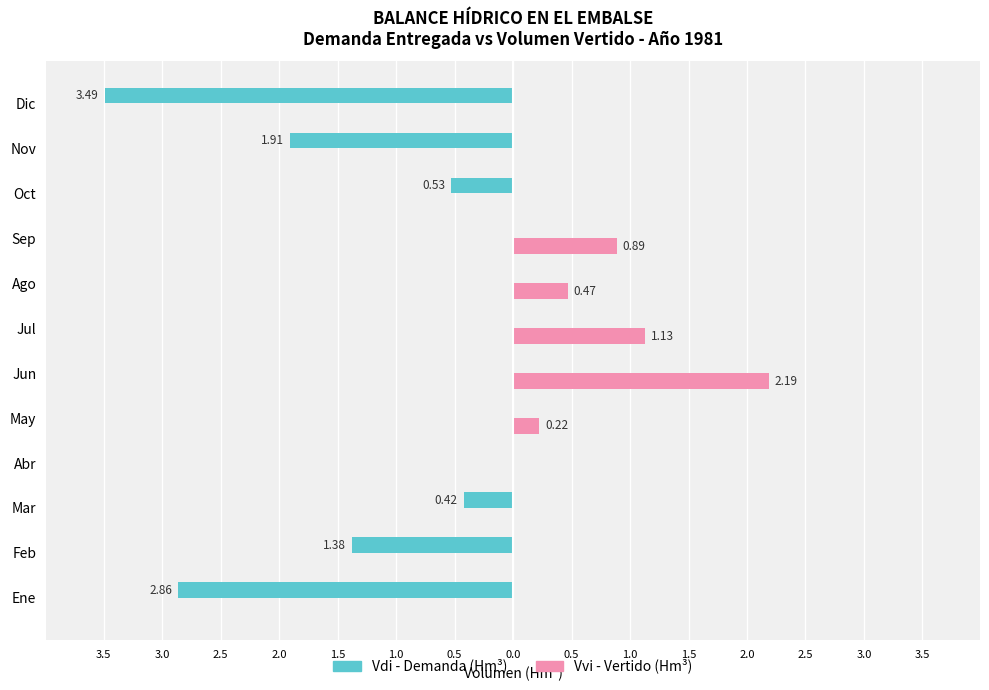

What are all the series names shown in the legend?

Vdi - Demanda (Hm³), Vvi - Vertido (Hm³)